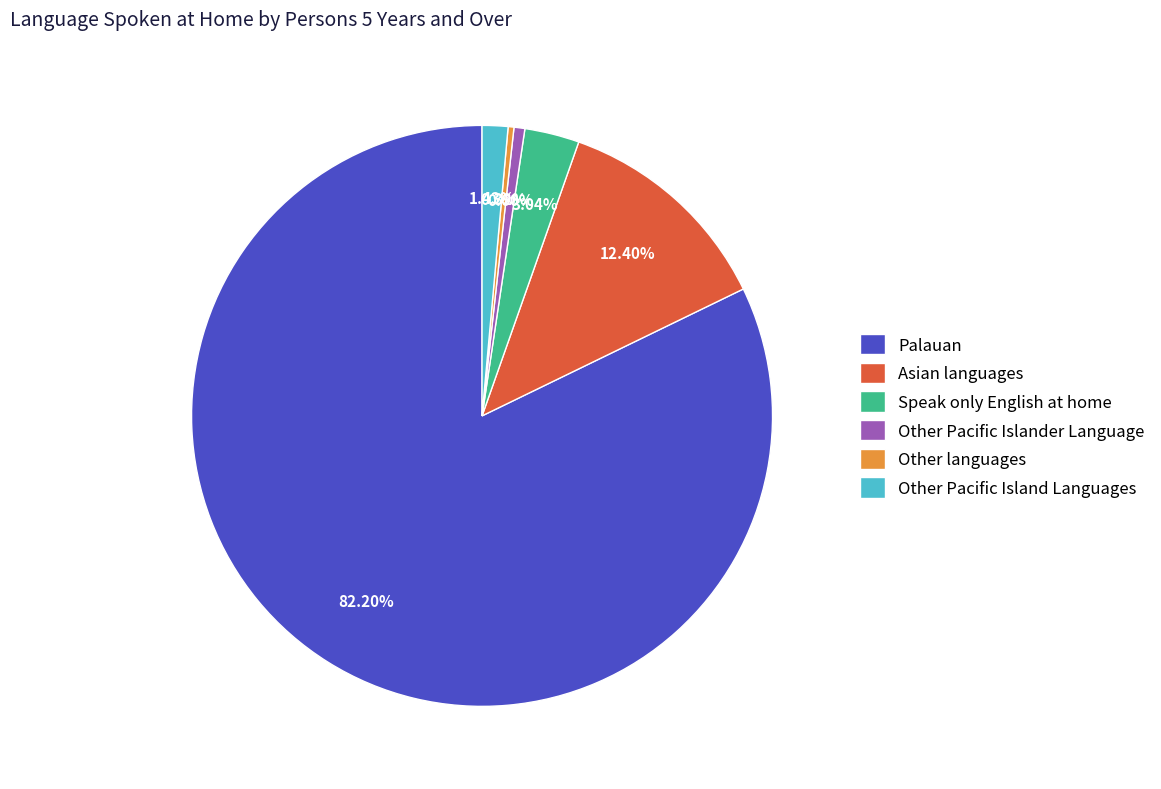

Is it true that Other languages is 0% of the pie?

True